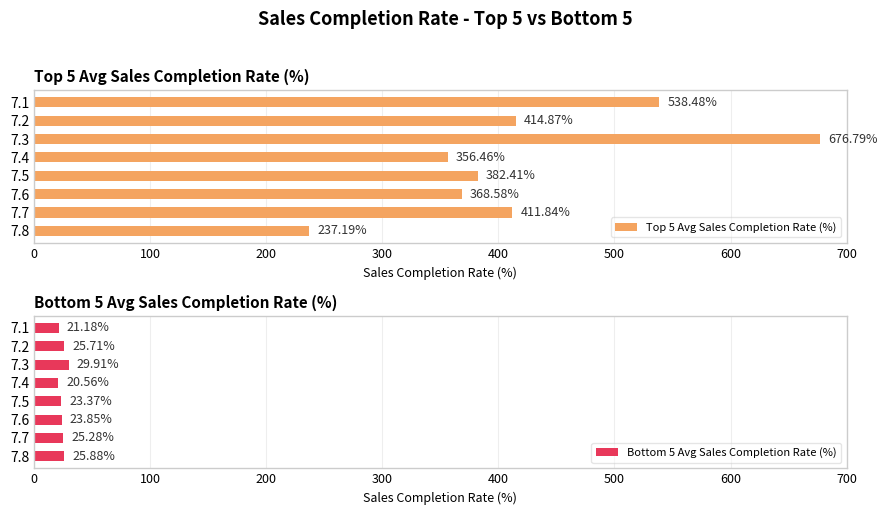

What is the average value of the Top 5 Avg Sales Completion Rate (%) series?

423.3